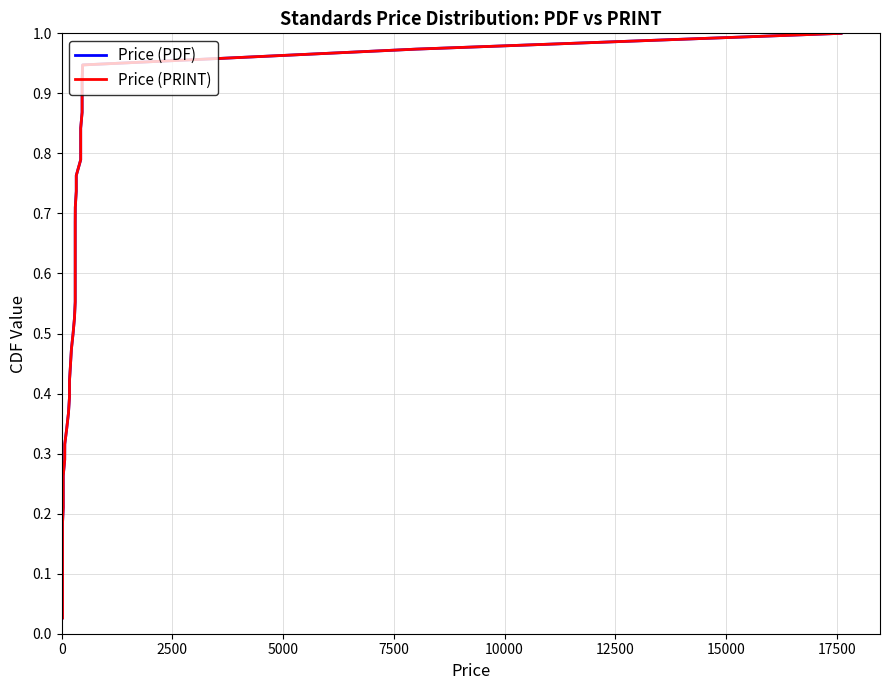

Reading left to right, what are all the values shown in this chart?

Price (PDF): 0.0	0.1	0.1	0.1	0.1	0.2	0.2	0.2	0.2	0.3	0.3	0.3	0.3	0.4	0.4	0.4	0.4	0.5	0.5	0.5	0.6	0.6	0.6	0.6	0.7	0.7	0.7	0.7	0.8	0.8	0.8	0.8	0.9	0.9	0.9	0.9	1.0	1.0
Price (PRINT): 0.0	0.1	0.1	0.1	0.1	0.2	0.2	0.2	0.2	0.3	0.3	0.3	0.3	0.4	0.4	0.4	0.4	0.5	0.5	0.5	0.6	0.6	0.6	0.6	0.7	0.7	0.7	0.7	0.8	0.8	0.8	0.8	0.9	0.9	0.9	0.9	1.0	1.0